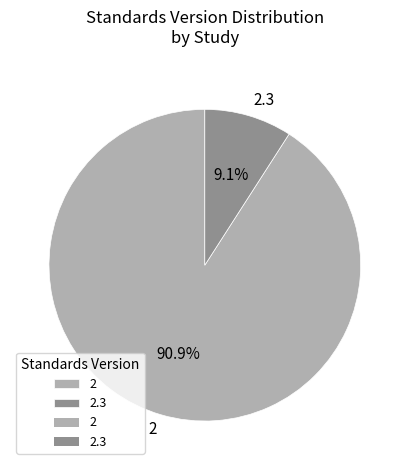

Rank the categories by value from lowest to highest.

2.3, 2